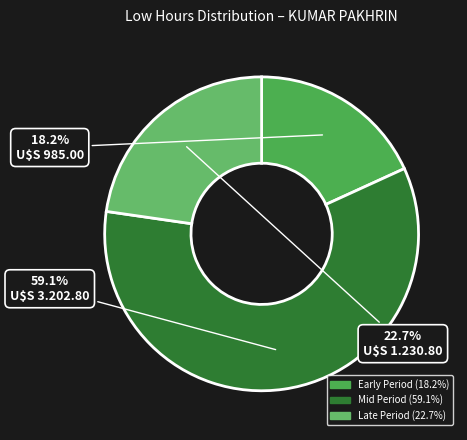

To the nearest percent, what is the average slice percentage?

33%